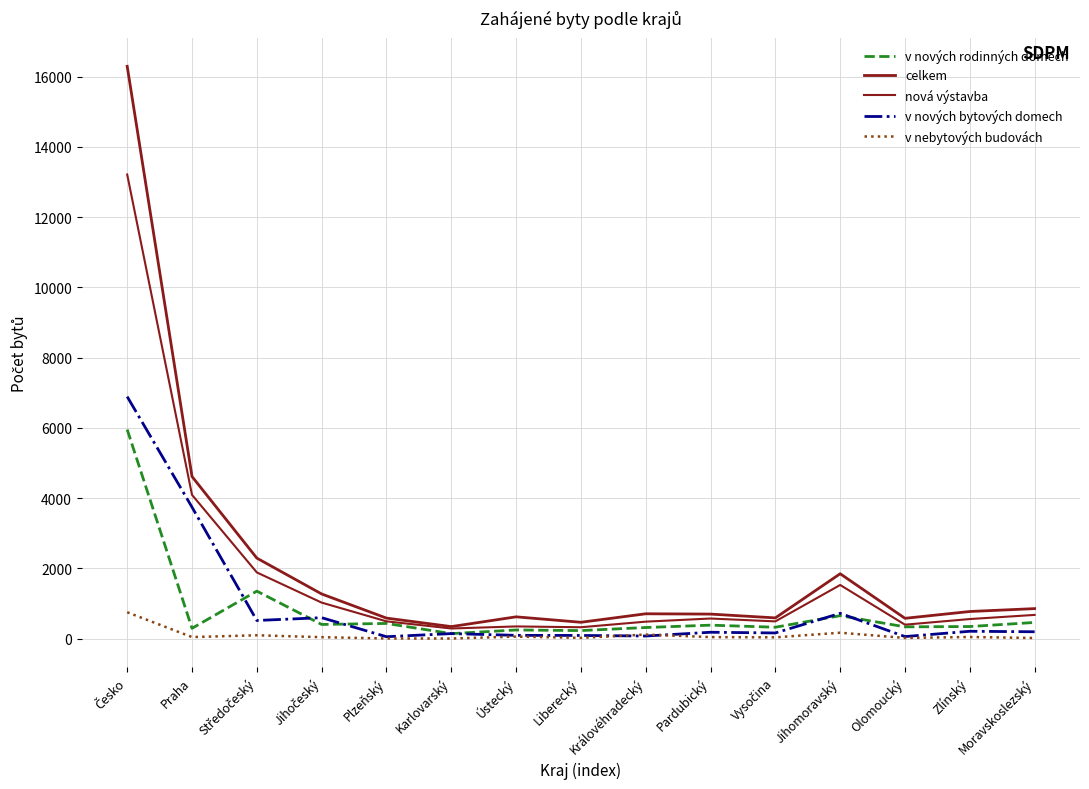

At which category is the sum across all series the highest?

Česko